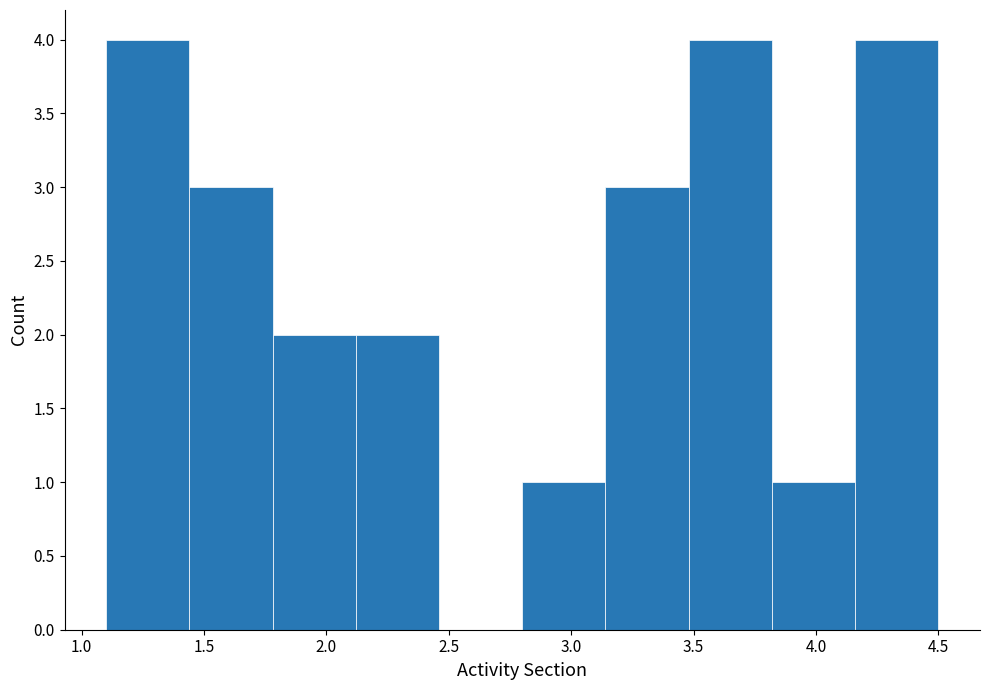

Reading left to right, transcribe this chart: for each bar, give the range it covers on the x-axis and its height. Neither the bar edges nor the heights are printed on the chart, so give them approximately, as read against the axes.

1.10 to 1.44: 4
1.44 to 1.78: 3
1.78 to 2.12: 2
2.12 to 2.46: 2
2.46 to 2.80: 0
2.80 to 3.14: 1
3.14 to 3.48: 3
3.48 to 3.82: 4
3.82 to 4.16: 1
4.16 to 4.50: 4